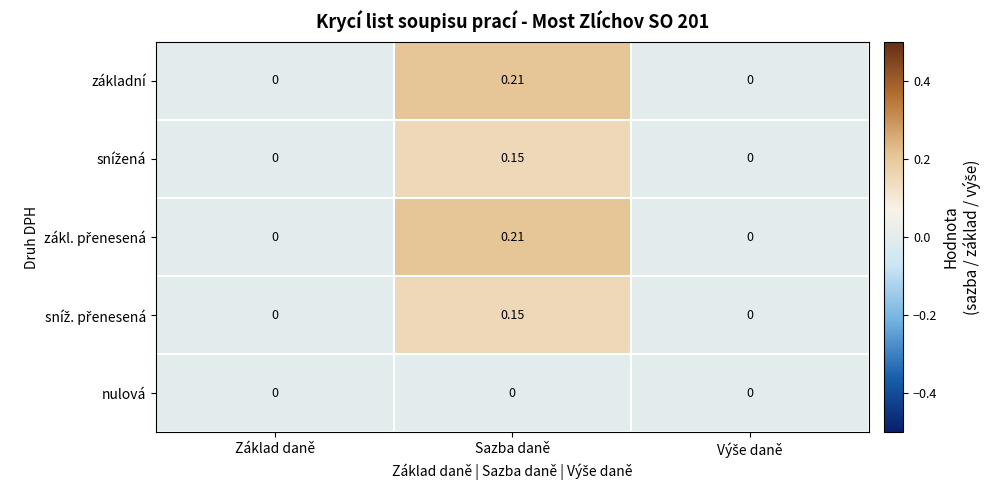

At which category is the sum across all series the highest?

Sazba daně